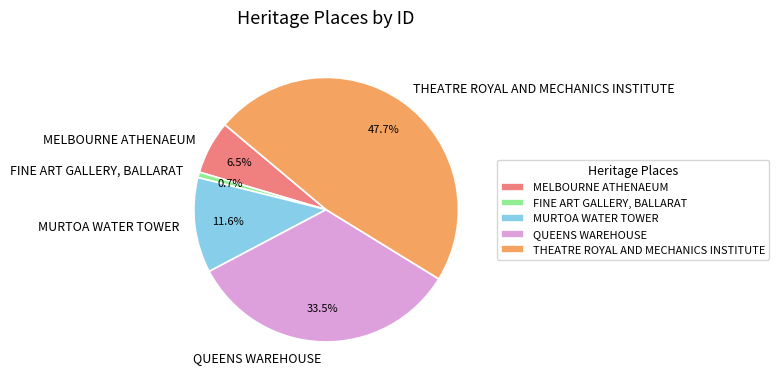

Is MELBOURNE ATHENAEUM the majority of the pie?

No